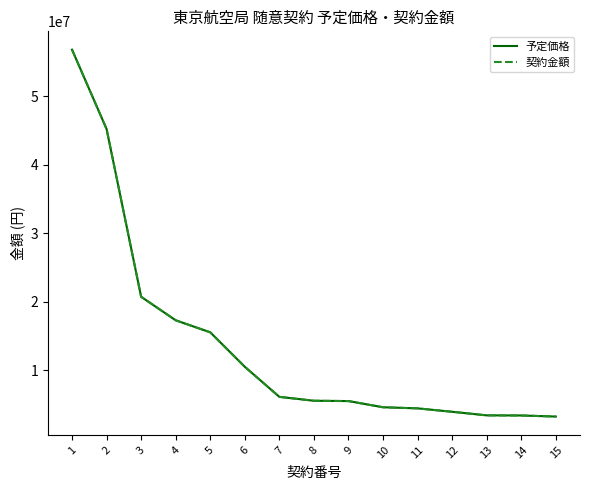

What is the minimum value shown in the chart?

3264000